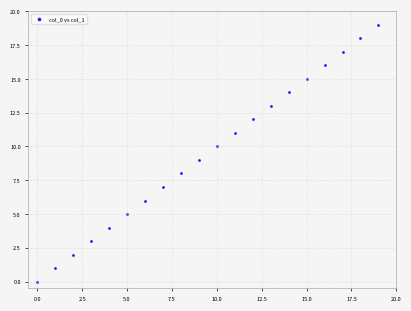

What is the range of Y values (max minus min)?

19